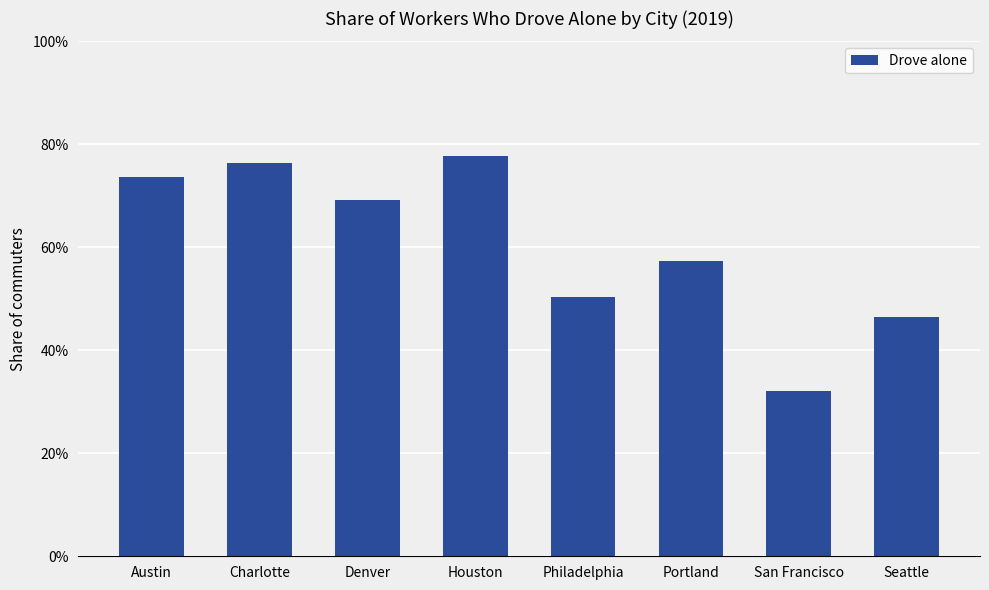

Reading left to right, extract all data points from this chart.

Austin=0.7	Charlotte=0.8	Denver=0.7	Houston=0.8	Philadelphia=0.5	Portland=0.6	San Francisco=0.3	Seattle=0.5